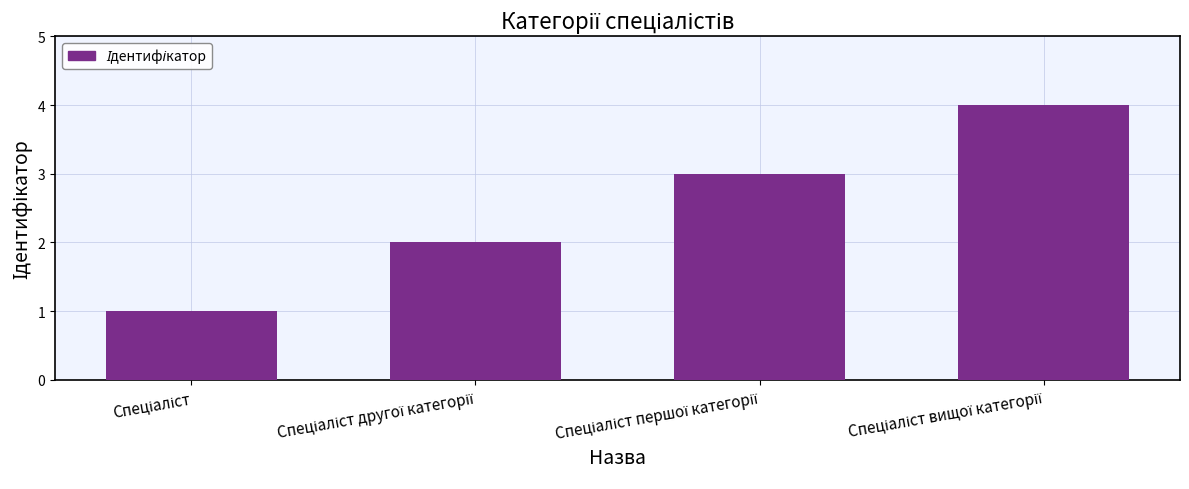

What is the difference between the maximum and minimum values?

3